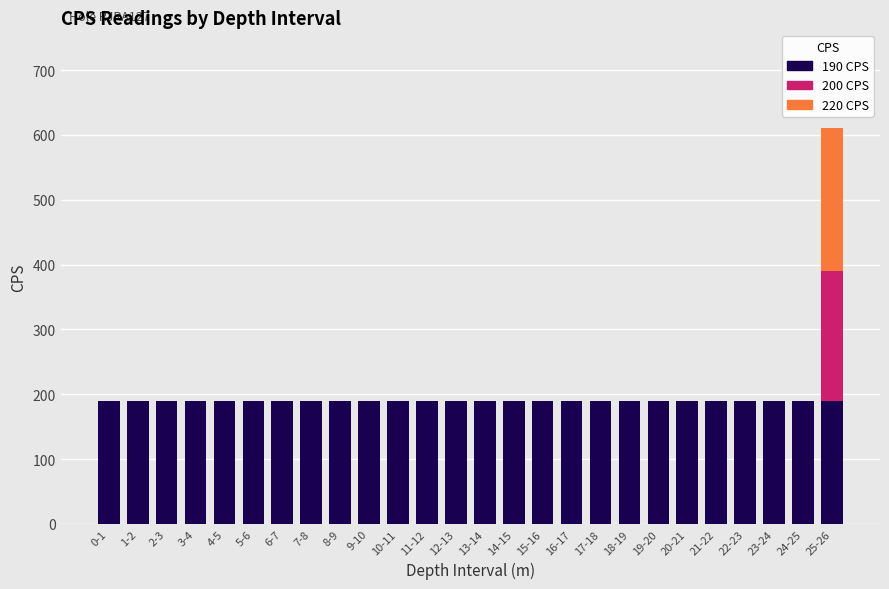

What is the total value across all series at 12-13?

190